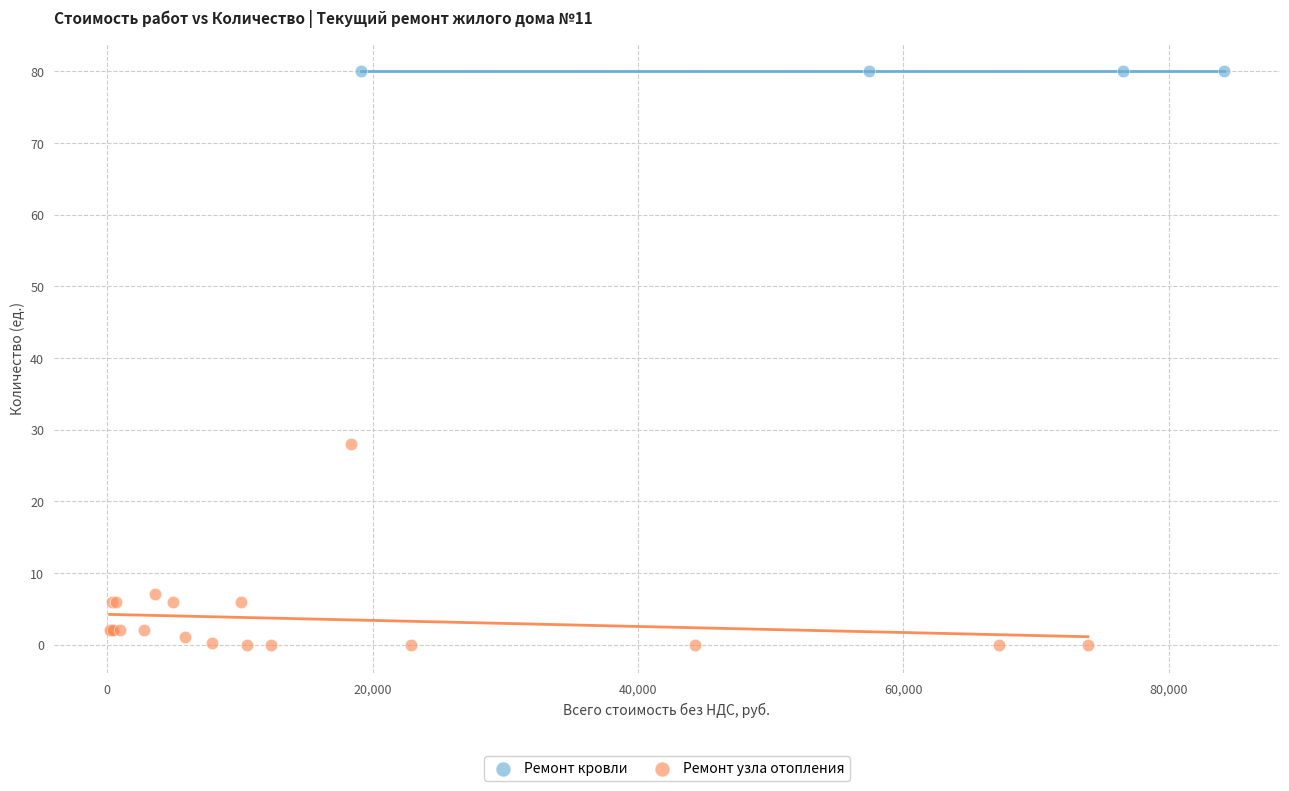

Which series reaches the maximum Y coordinate?

Ремонт кровли